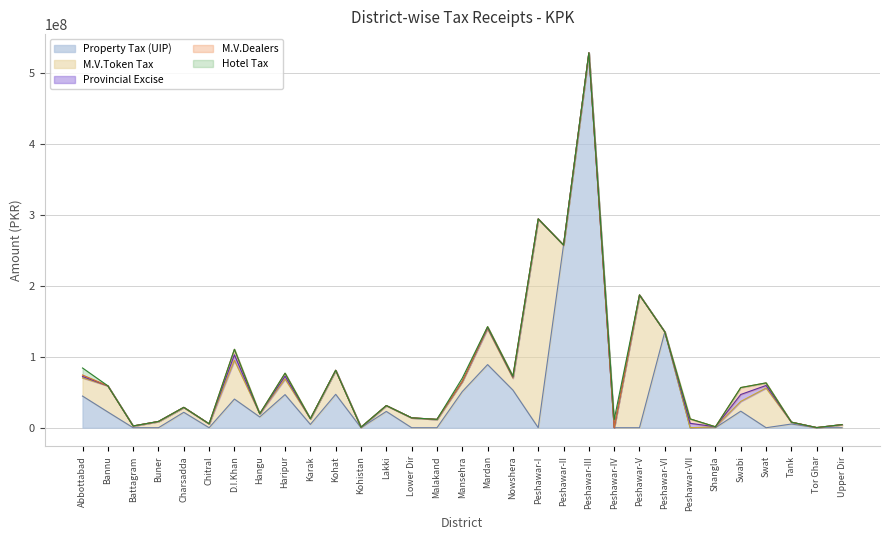

What is the spread (max minus min) of values at Swabi?

23347280